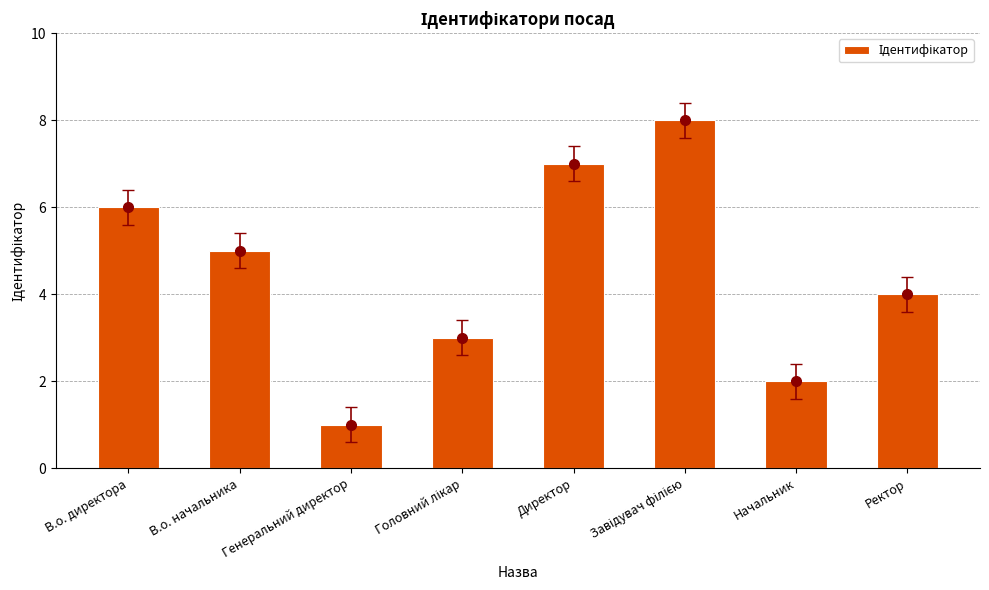

Is it true that the value at Начальник is 3?

False